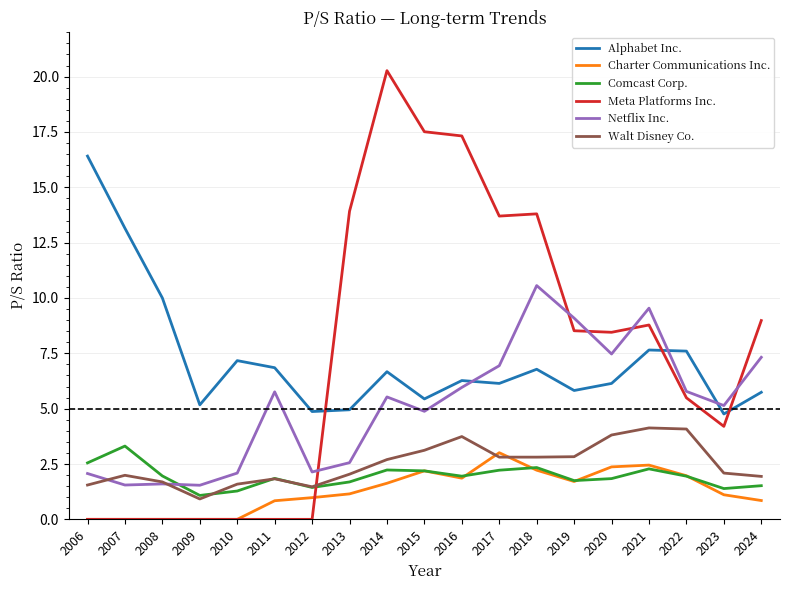

Is it true that Charter Communications Inc. equals 1.7 at 2010?

False